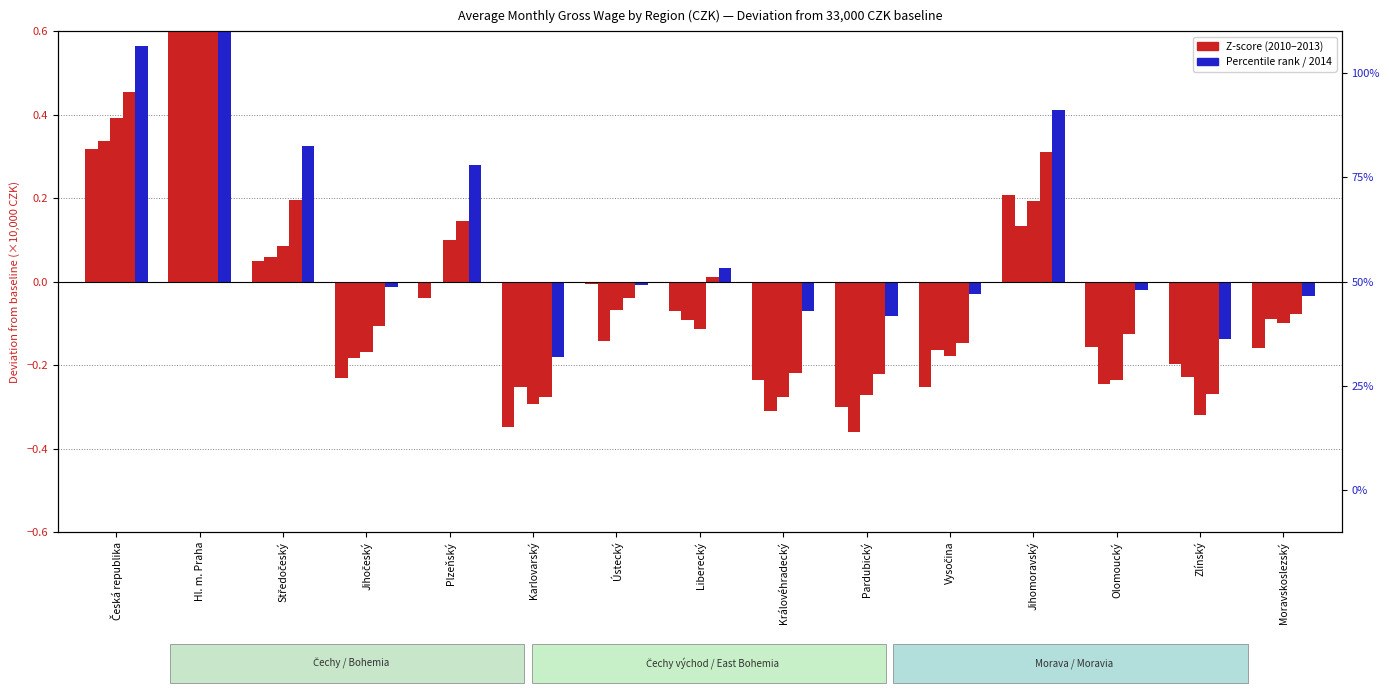

What value does the 2012 series have at Karlovarský?

-0.3